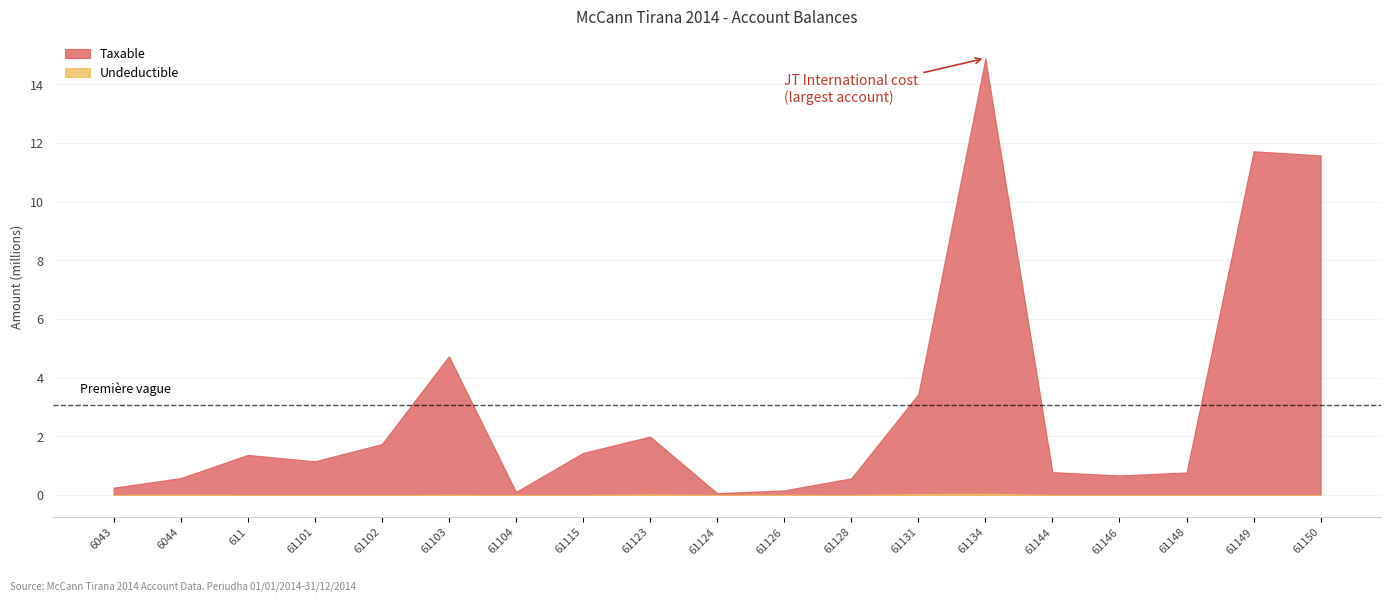

At 61134, list the series in order from largest to smallest.

Taxable, Undeductible